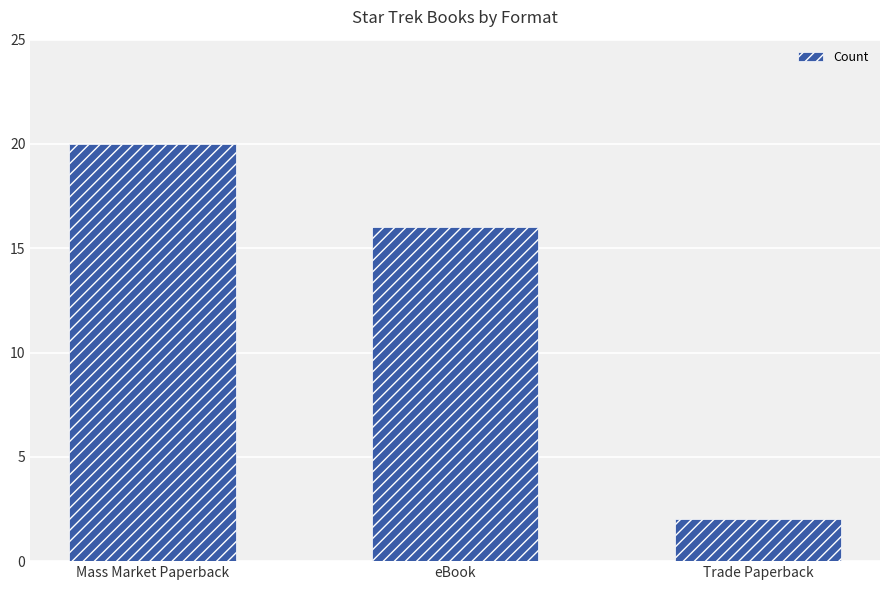

What is the change in value from Mass Market Paperback to eBook?

-4